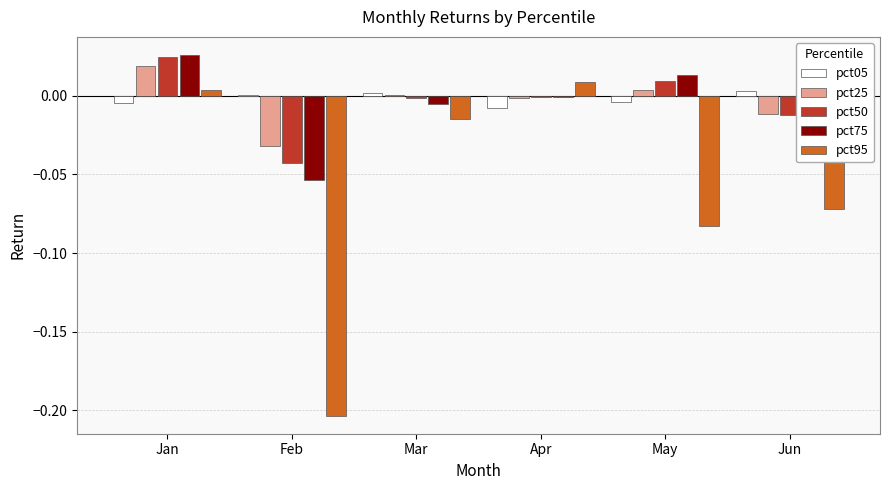

What are all the series names shown in the legend?

pct05, pct25, pct50, pct75, pct95